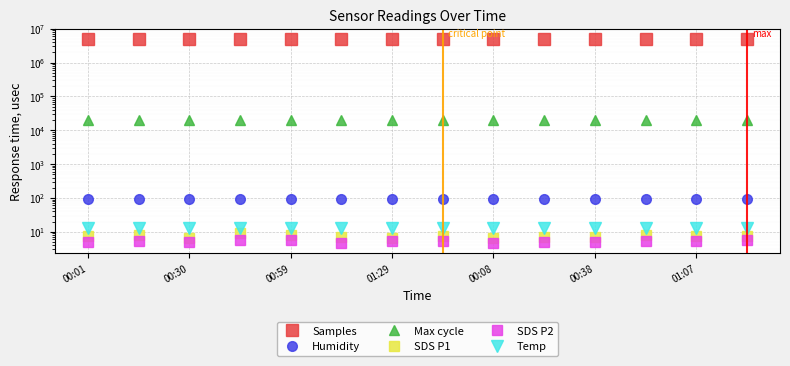

Is this an area chart (filled region under the line)?

No